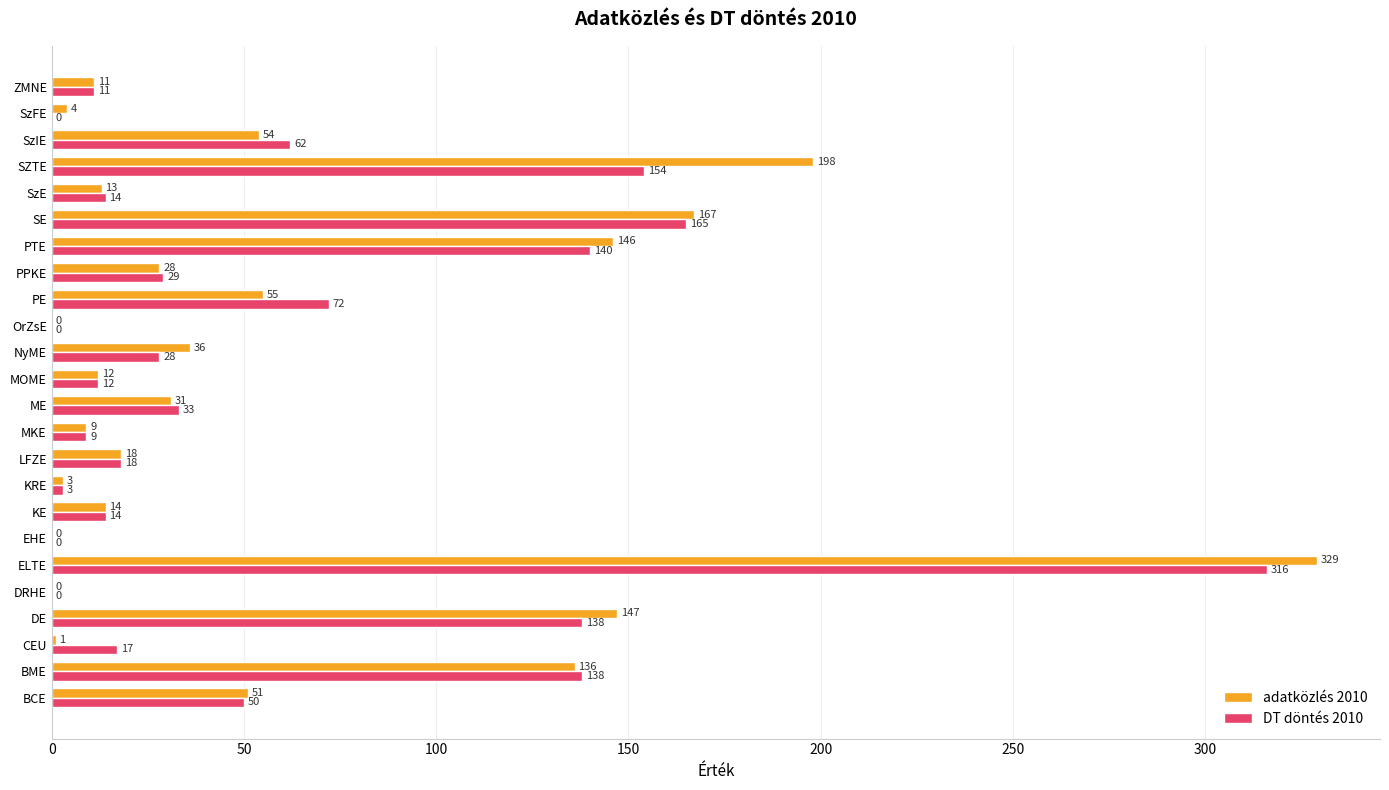

Which series has the widest spread of values?

adatközlés 2010